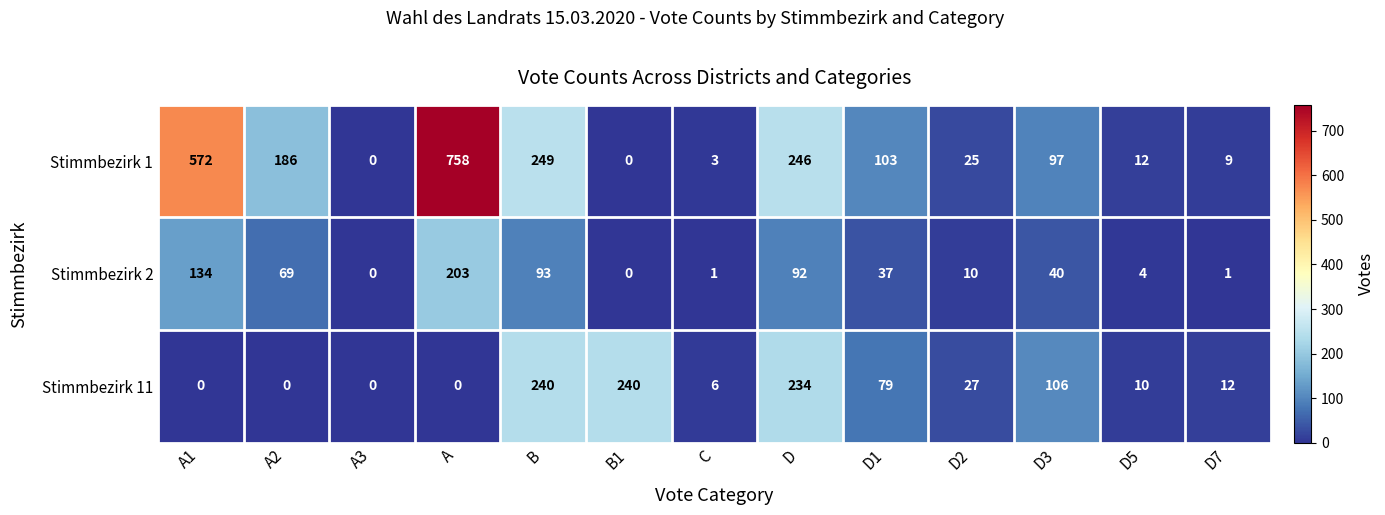

Which series has the largest total across all categories?

Stimmbezirk 1